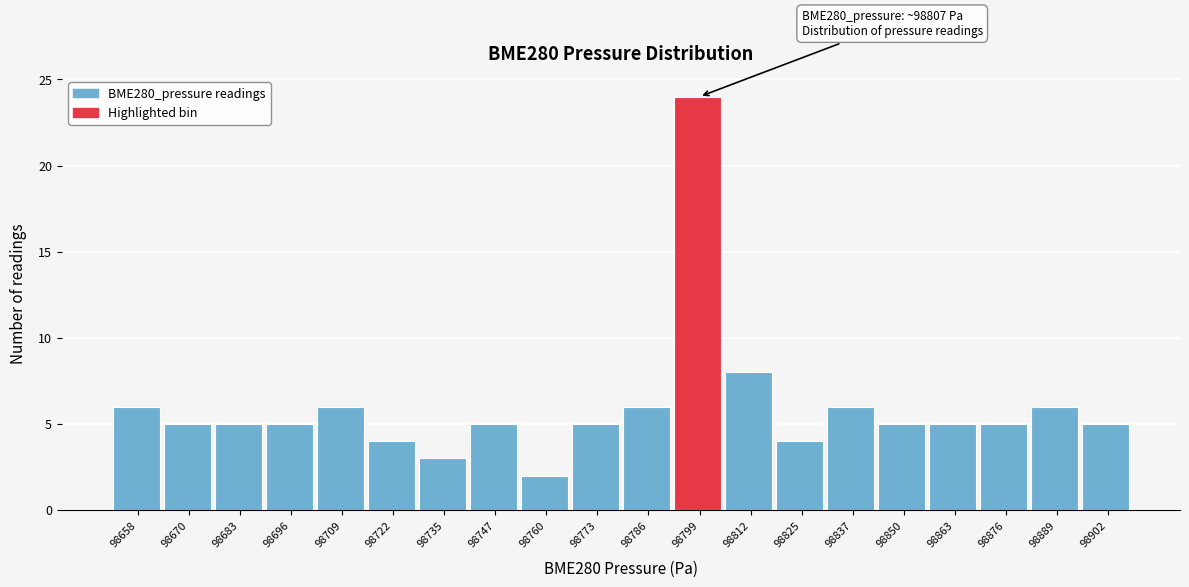

Reading right to left, transcribe all the data shown in this chart.

5	6	5	5	5	6	4	8	24	6	5	2	5	3	4	6	5	5	5	6